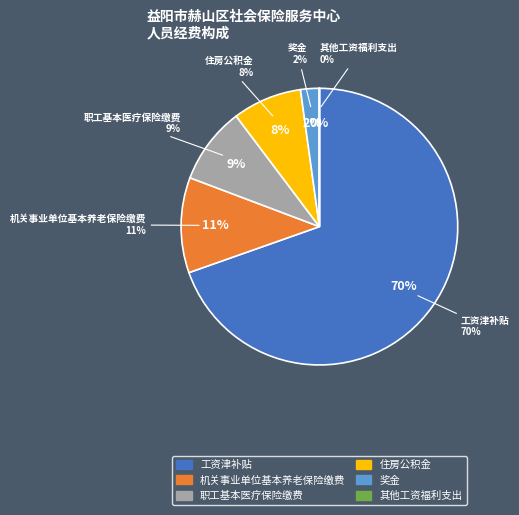

To the nearest percent, what percentage of the pie is 住房公积金?

8%